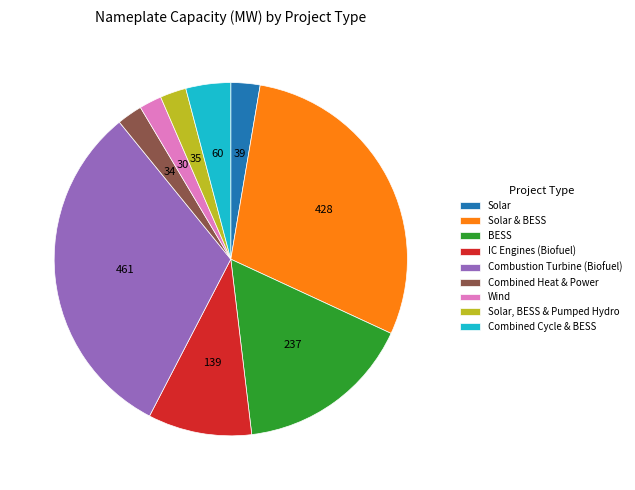

Approximately how many times larger is the value at BESS compared to Solar, BESS & Pumped Hydro?

6.8